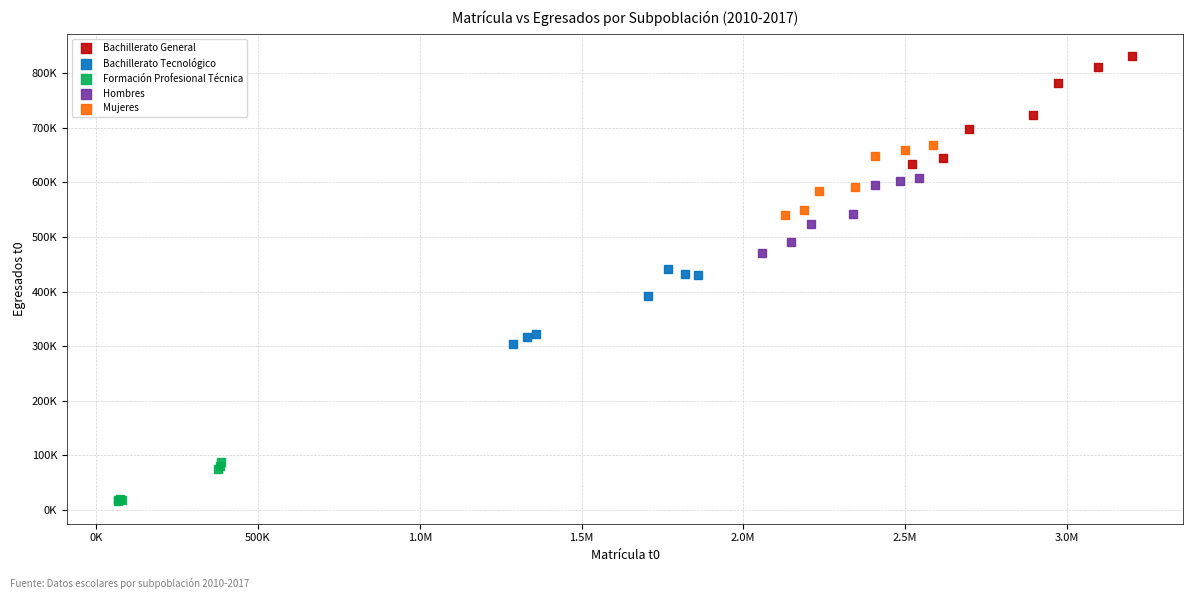

Which series reaches the minimum Y coordinate?

Formación Profesional Técnica